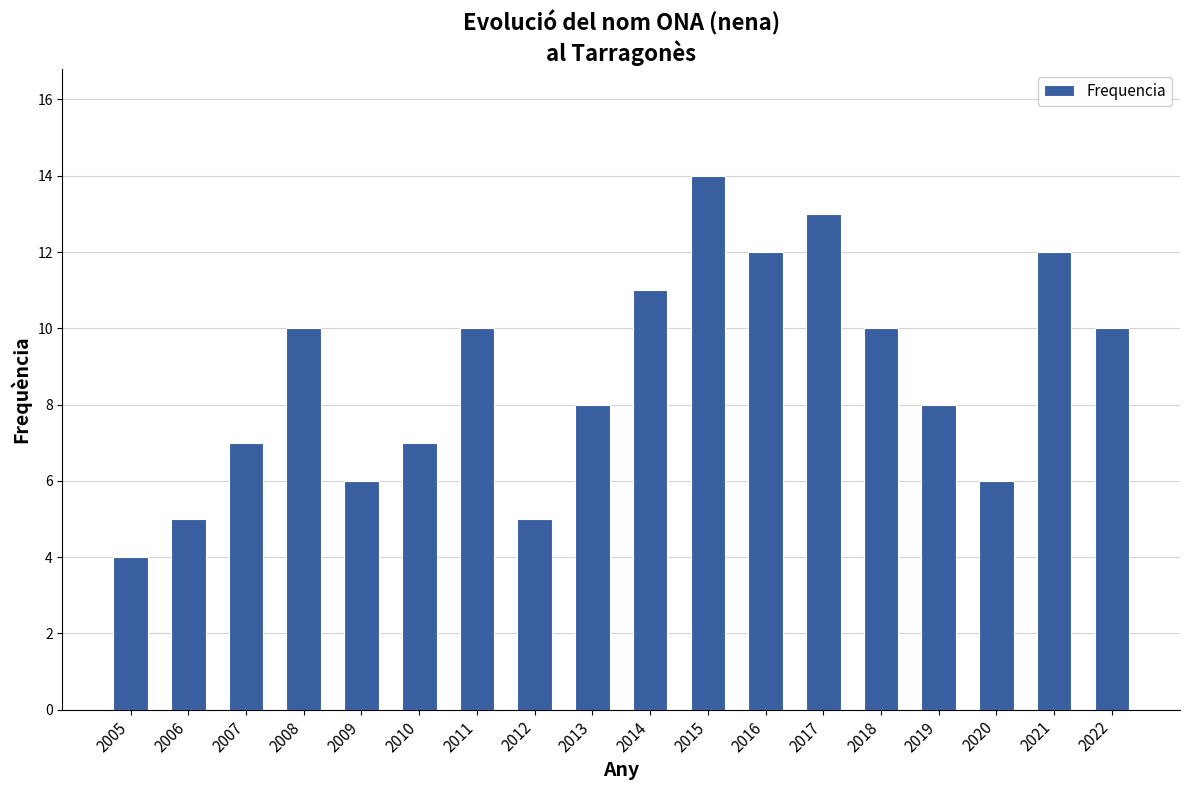

Which has a higher value, 2021 or 2018?

2021